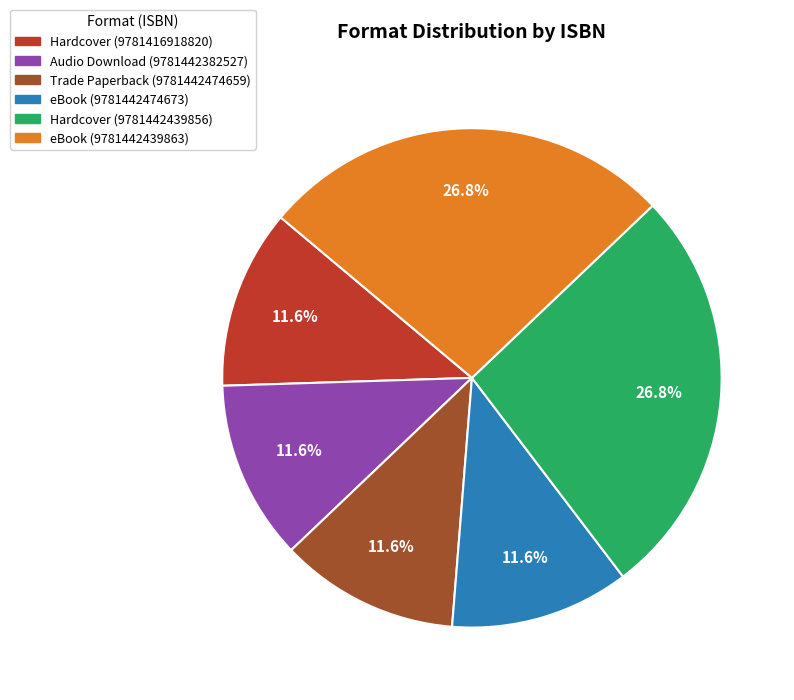

Is there any slice that represents more than half of the pie?

No